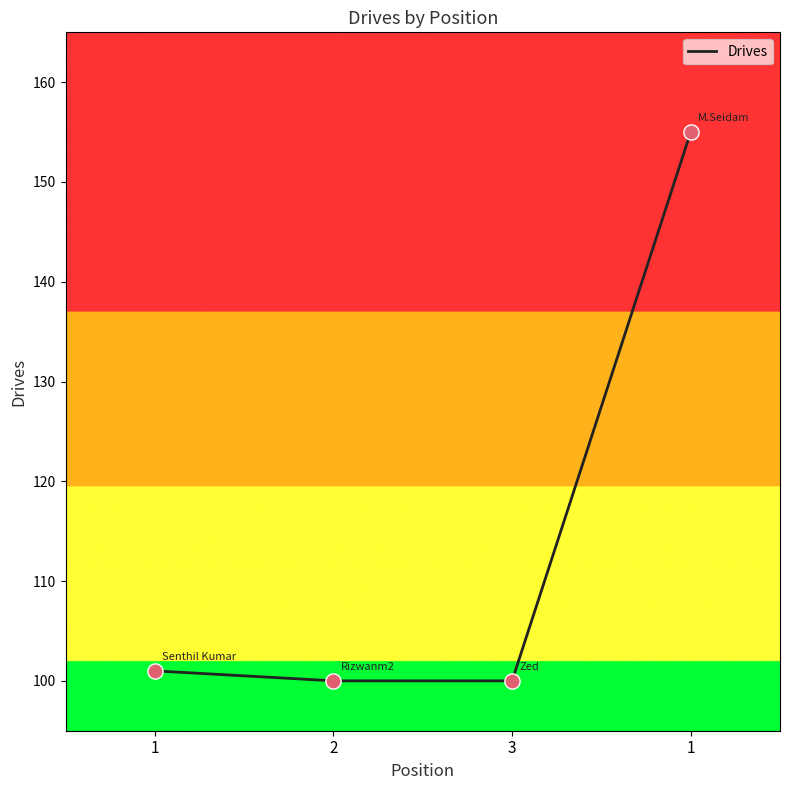

What is the change in value from 1 to 1?

+54